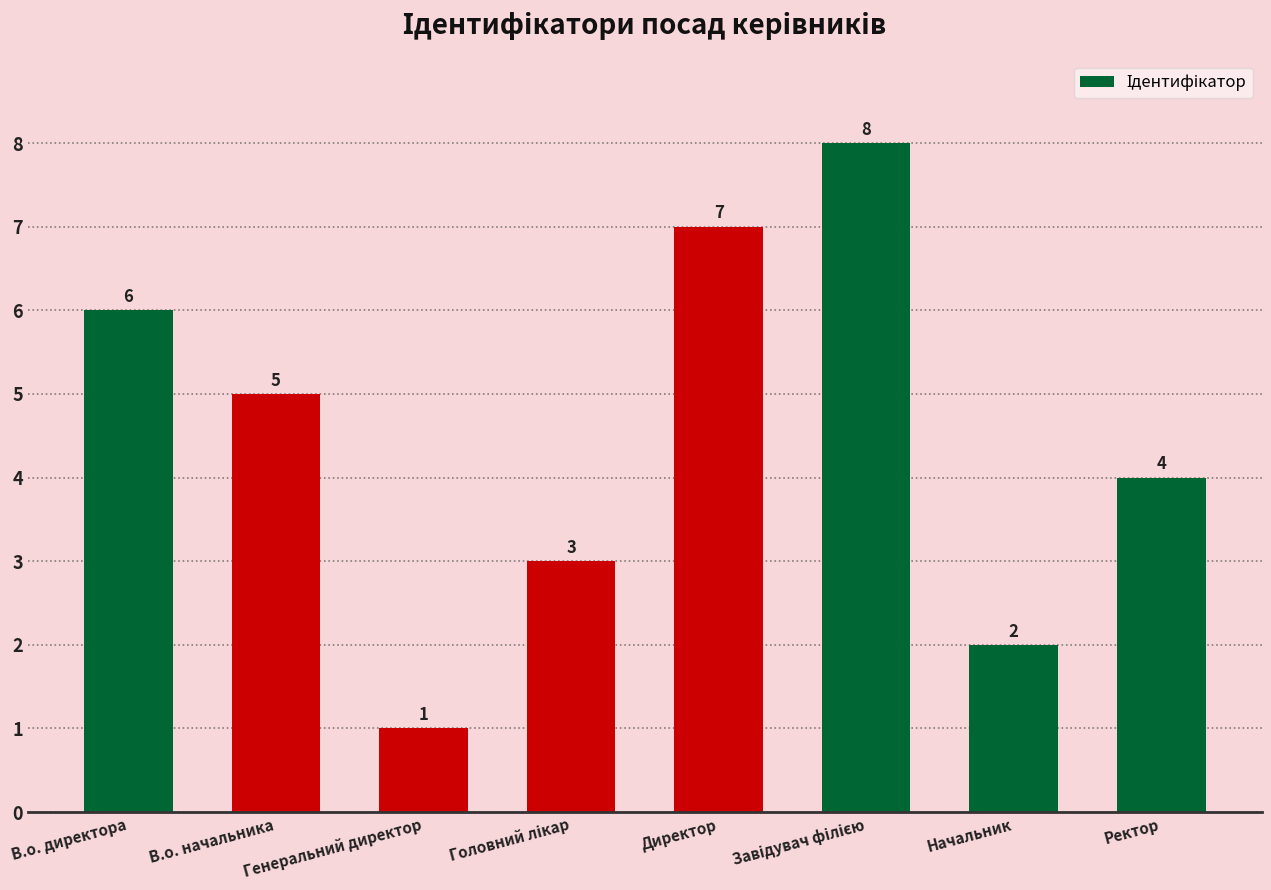

What is the label of the 1st bar from the left?

В.о. директора